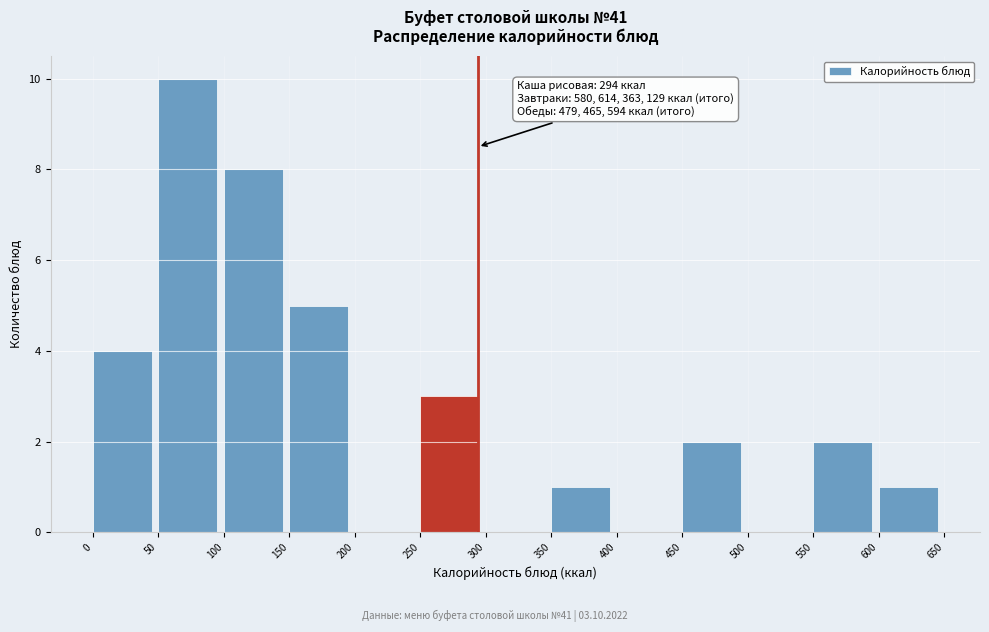

Over which range of the x-axis is the bar tallest?

50 to 100